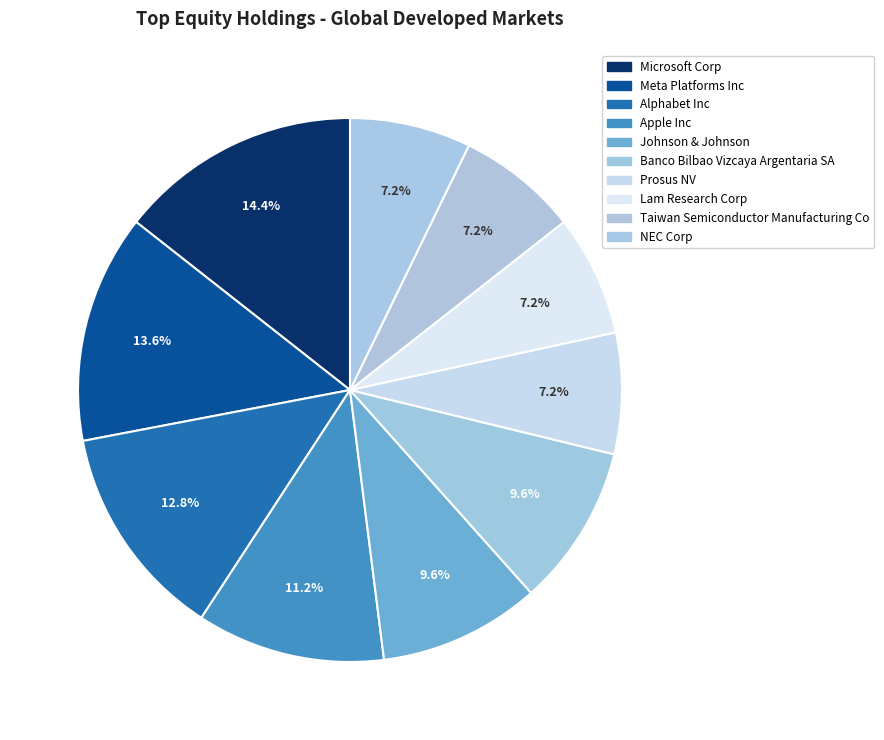

Count the number of slices in the pie.

10